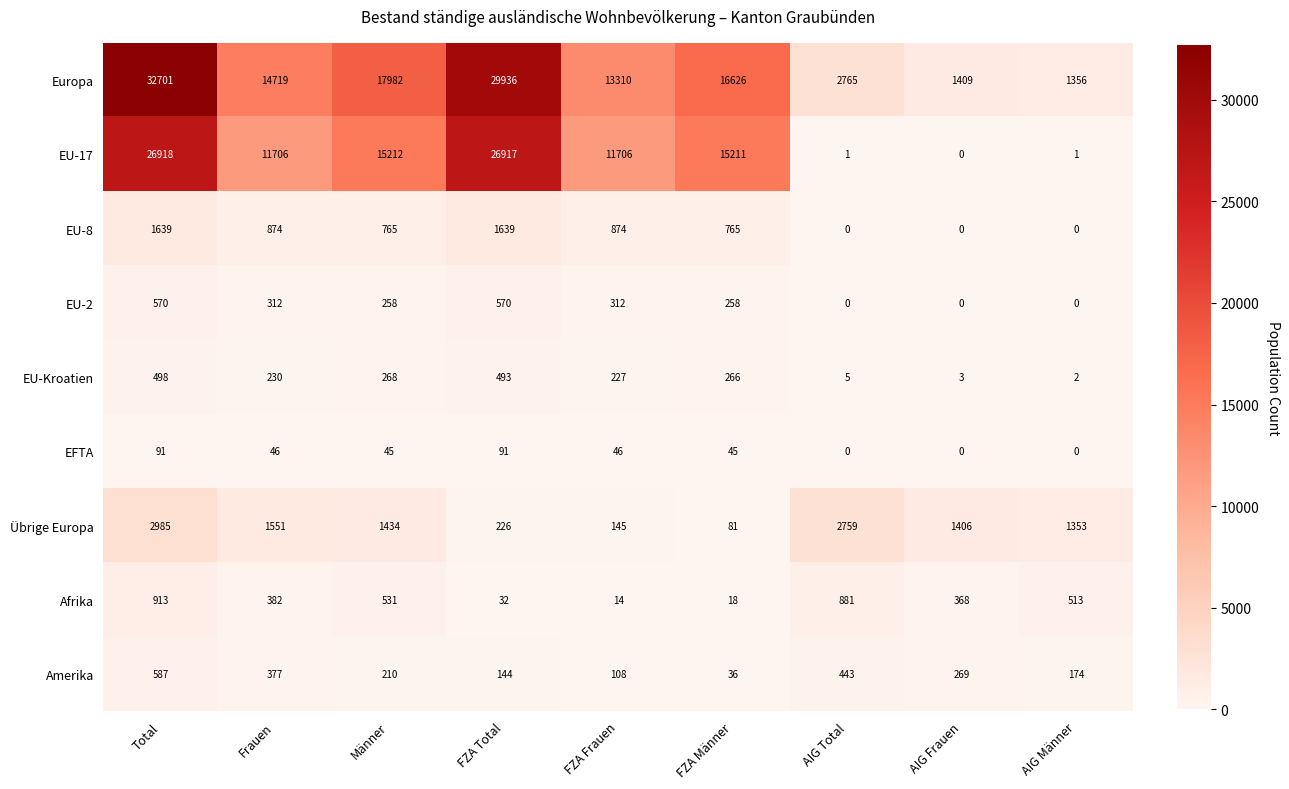

The value of Amerika at Frauen is 189. True or false?

False